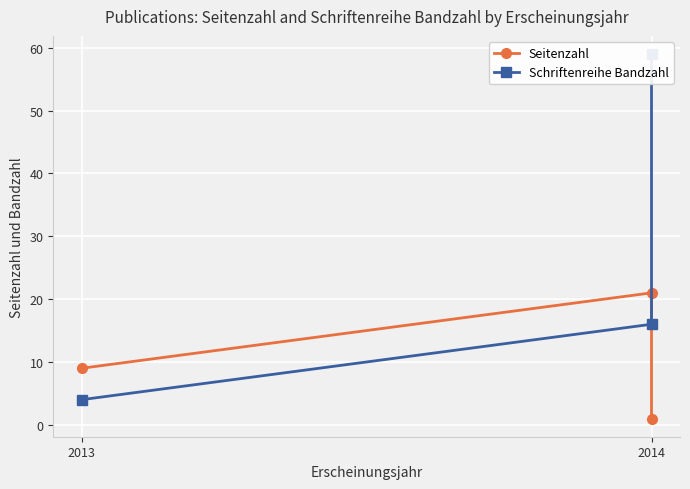

What is the value of the Schriftenreihe Bandzahl point at the 2nd from the left?

16